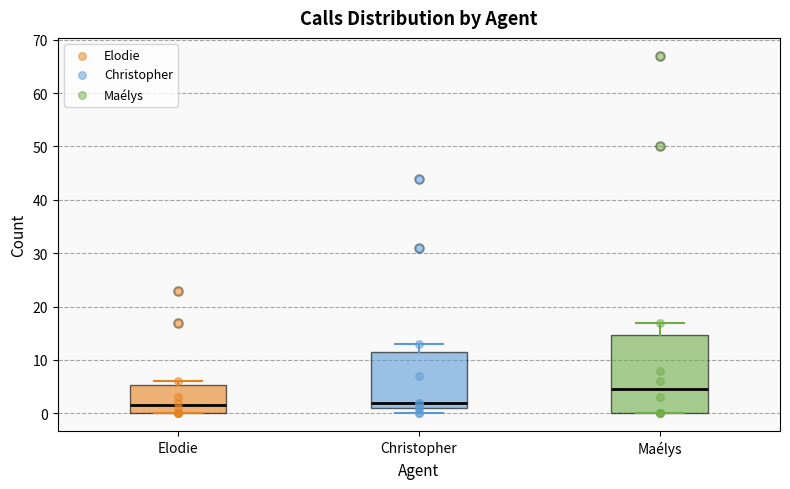

Comparing the boxes themselves (not the whiskers), which one is the tallest?

Maélys